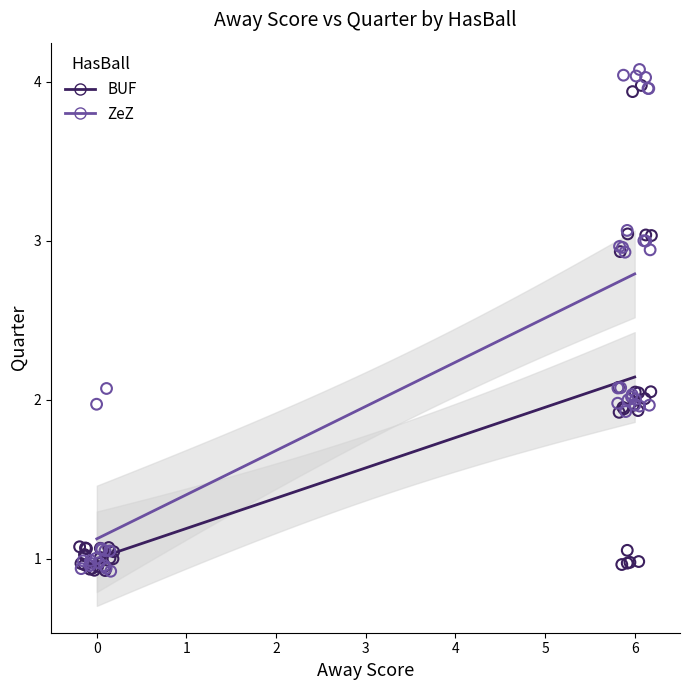

Which series has the widest spread of Y values?

ZeZ